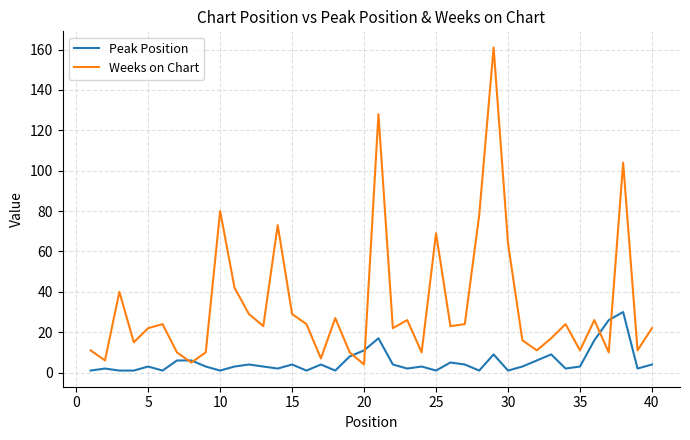

What is the greatest value displayed?

161